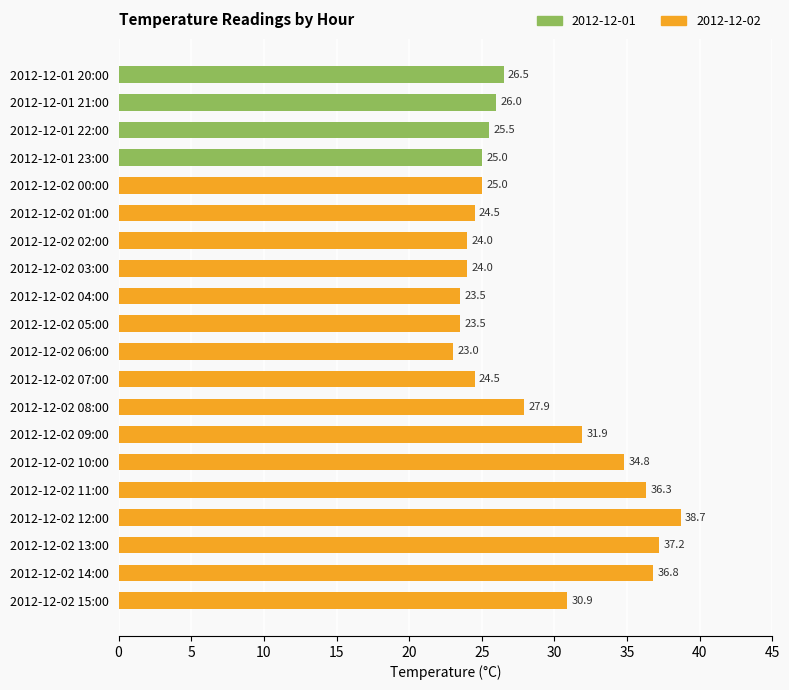

Does the chart contain any negative values?

No